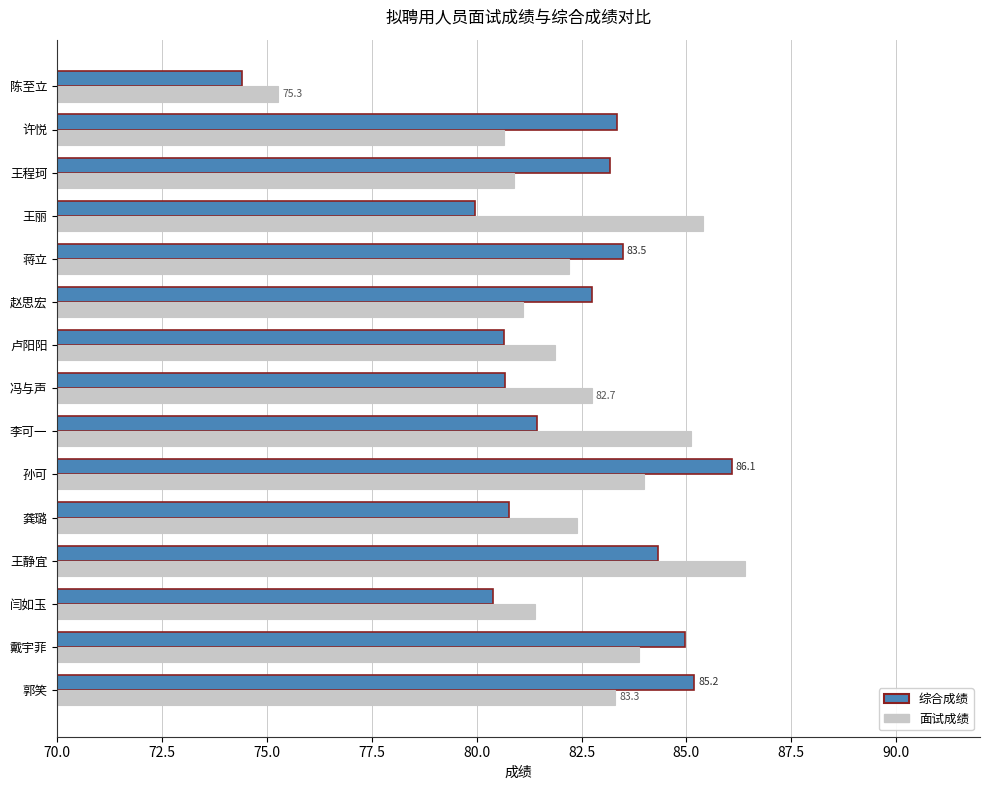

Which series has the largest range (max minus min)?

综合成绩